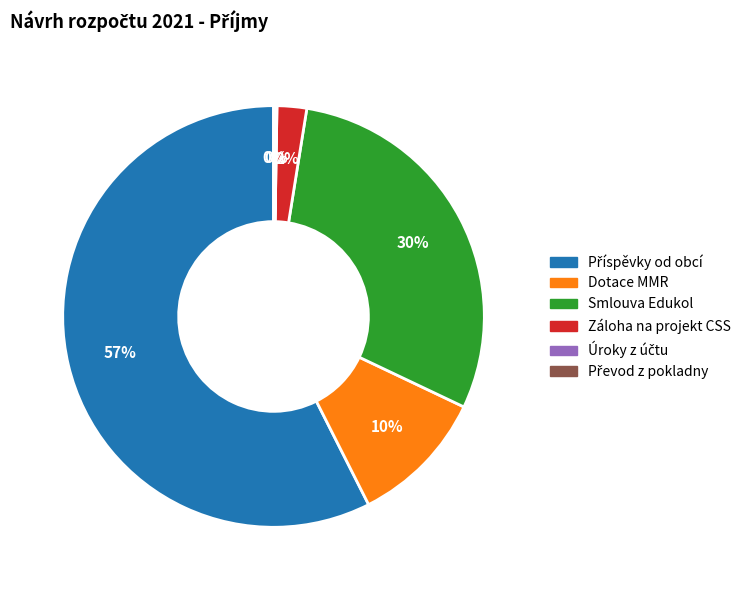

Does Smlouva Edukol account for over 50% of the chart?

No